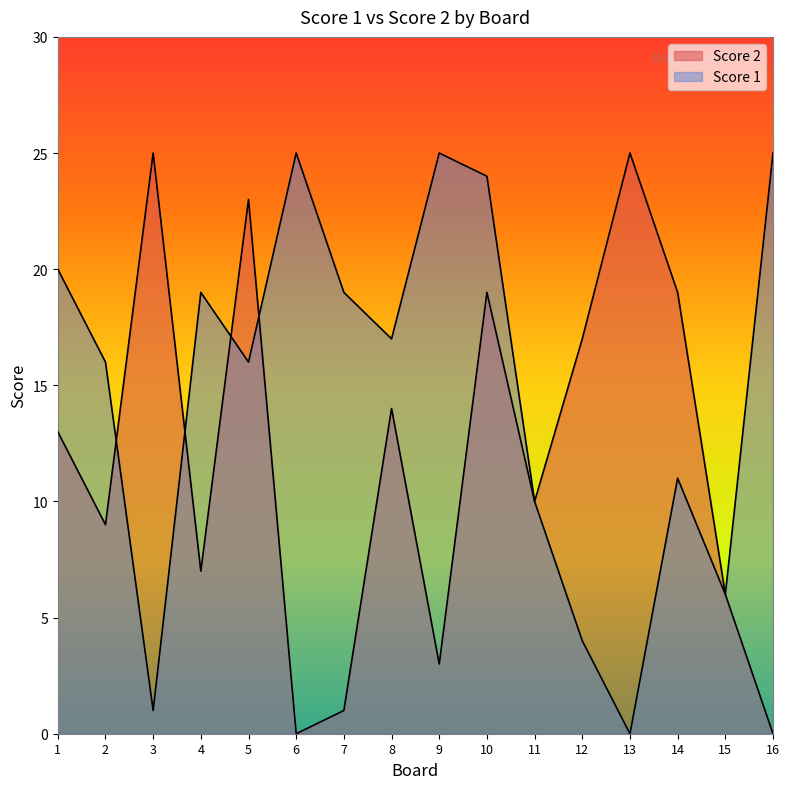

Is the value of Score 1 at 14 greater than the value of Score 2 at 12?

No